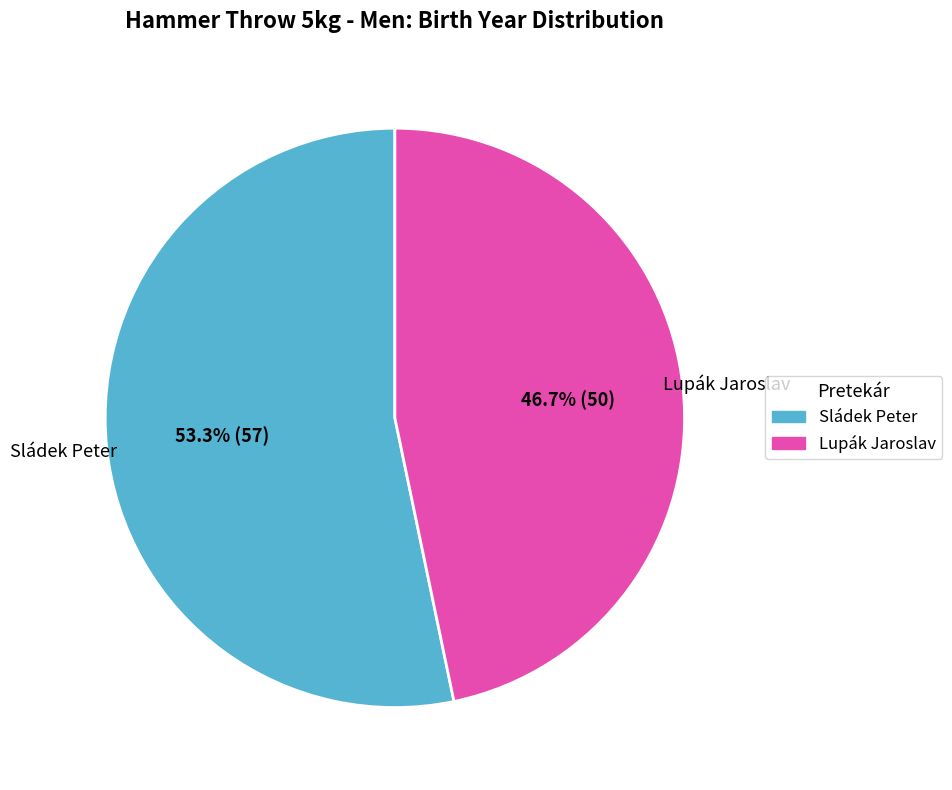

How many slices are in this pie chart?

2